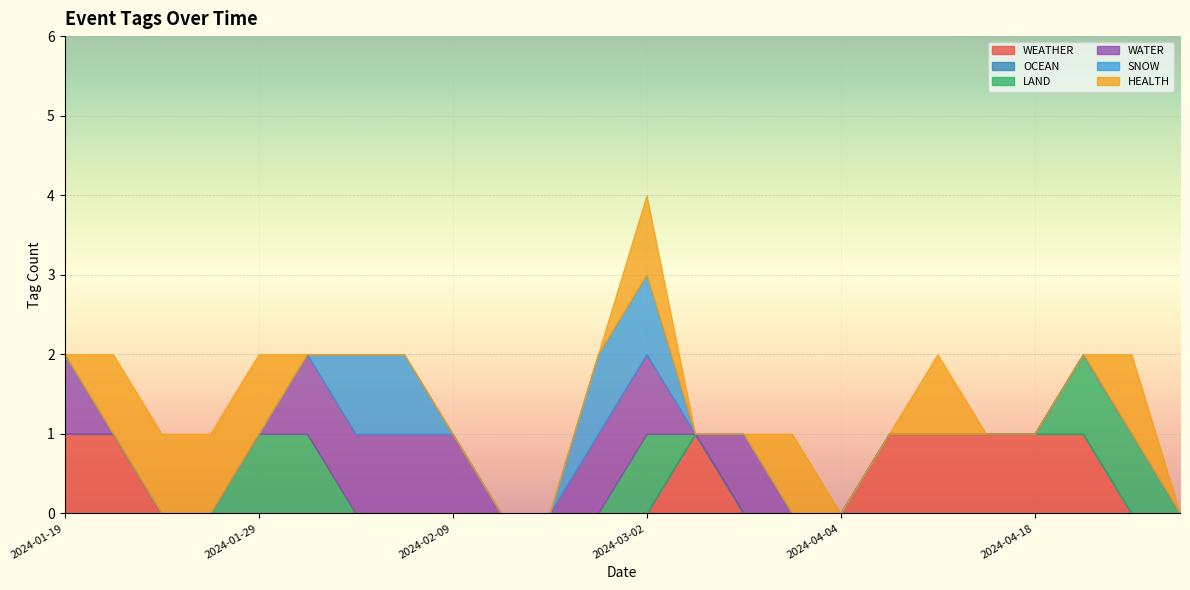

Which series has the largest total across all categories?

WEATHER